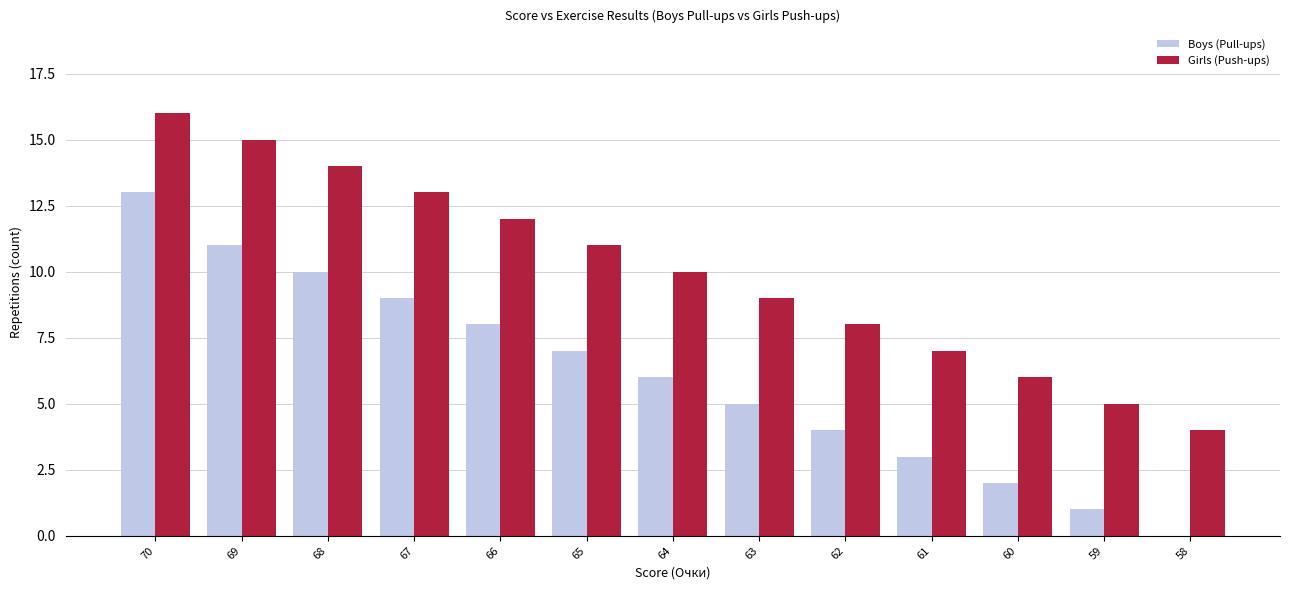

What is the total value across all series at 63?

14